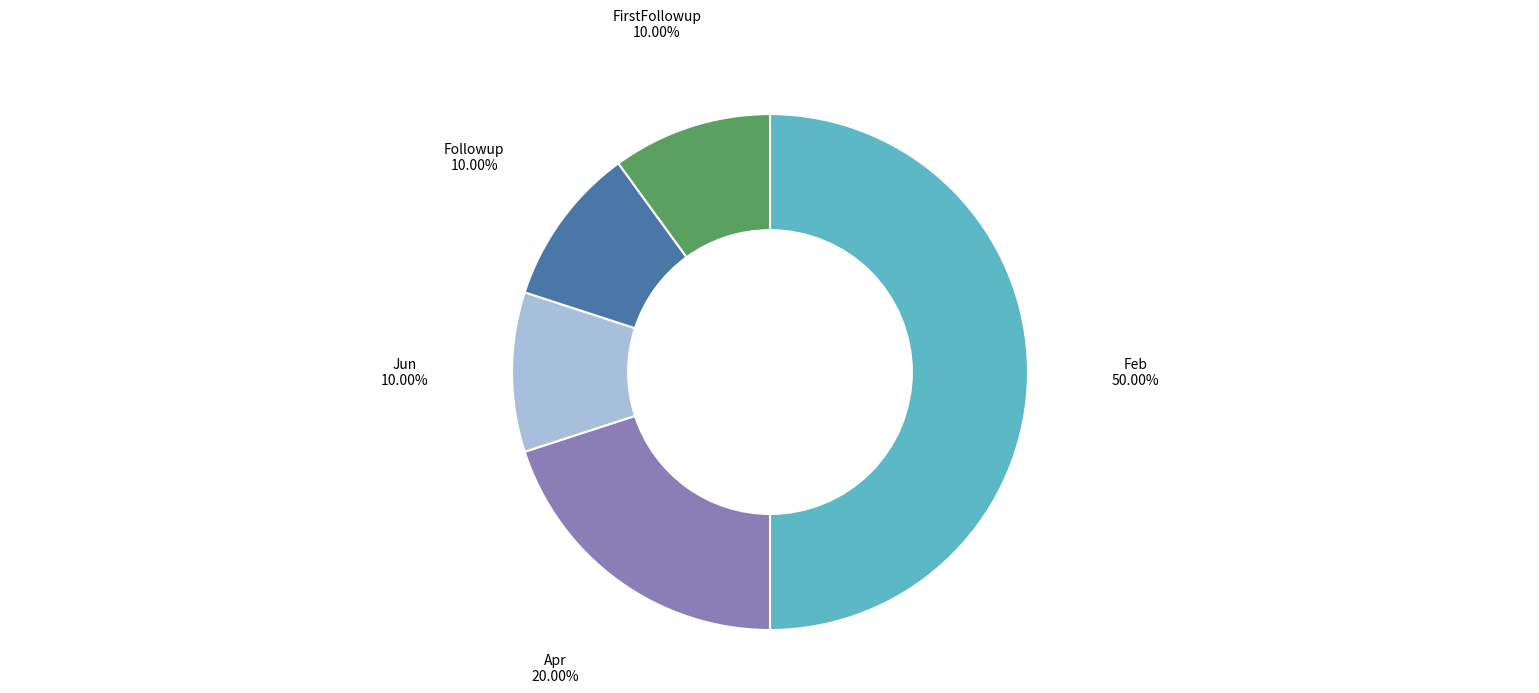

What is the largest slice in the pie chart?

Feb